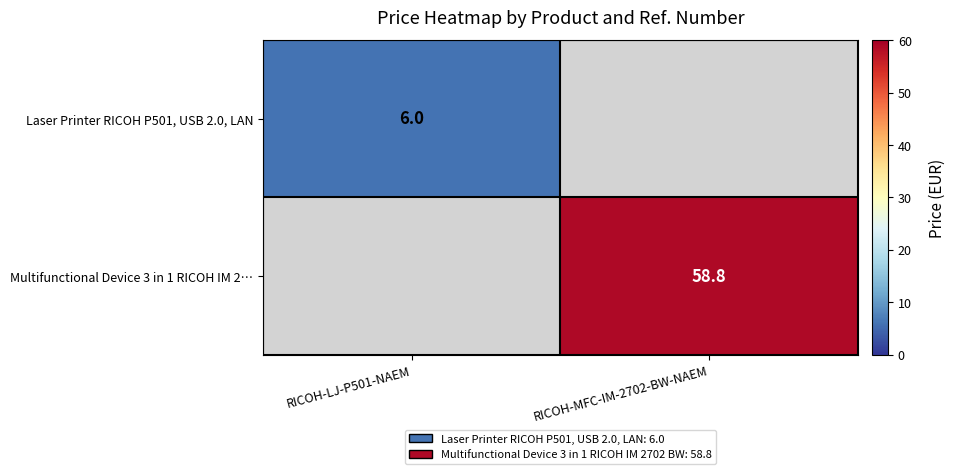

How many series are shown in this chart?

2